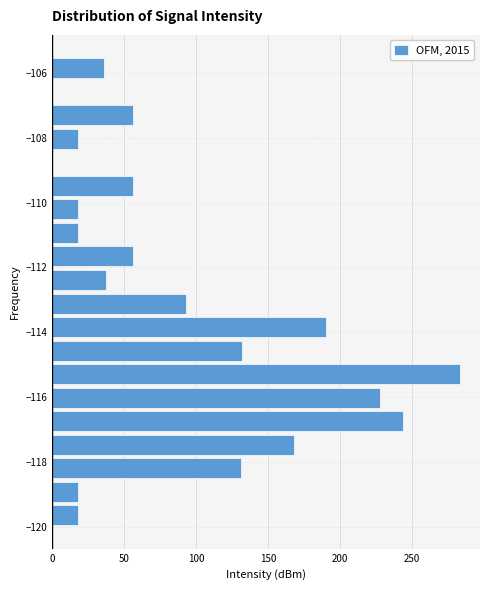

Read against the y-axis, roughly where is the centre of the longest bar?

-115.2